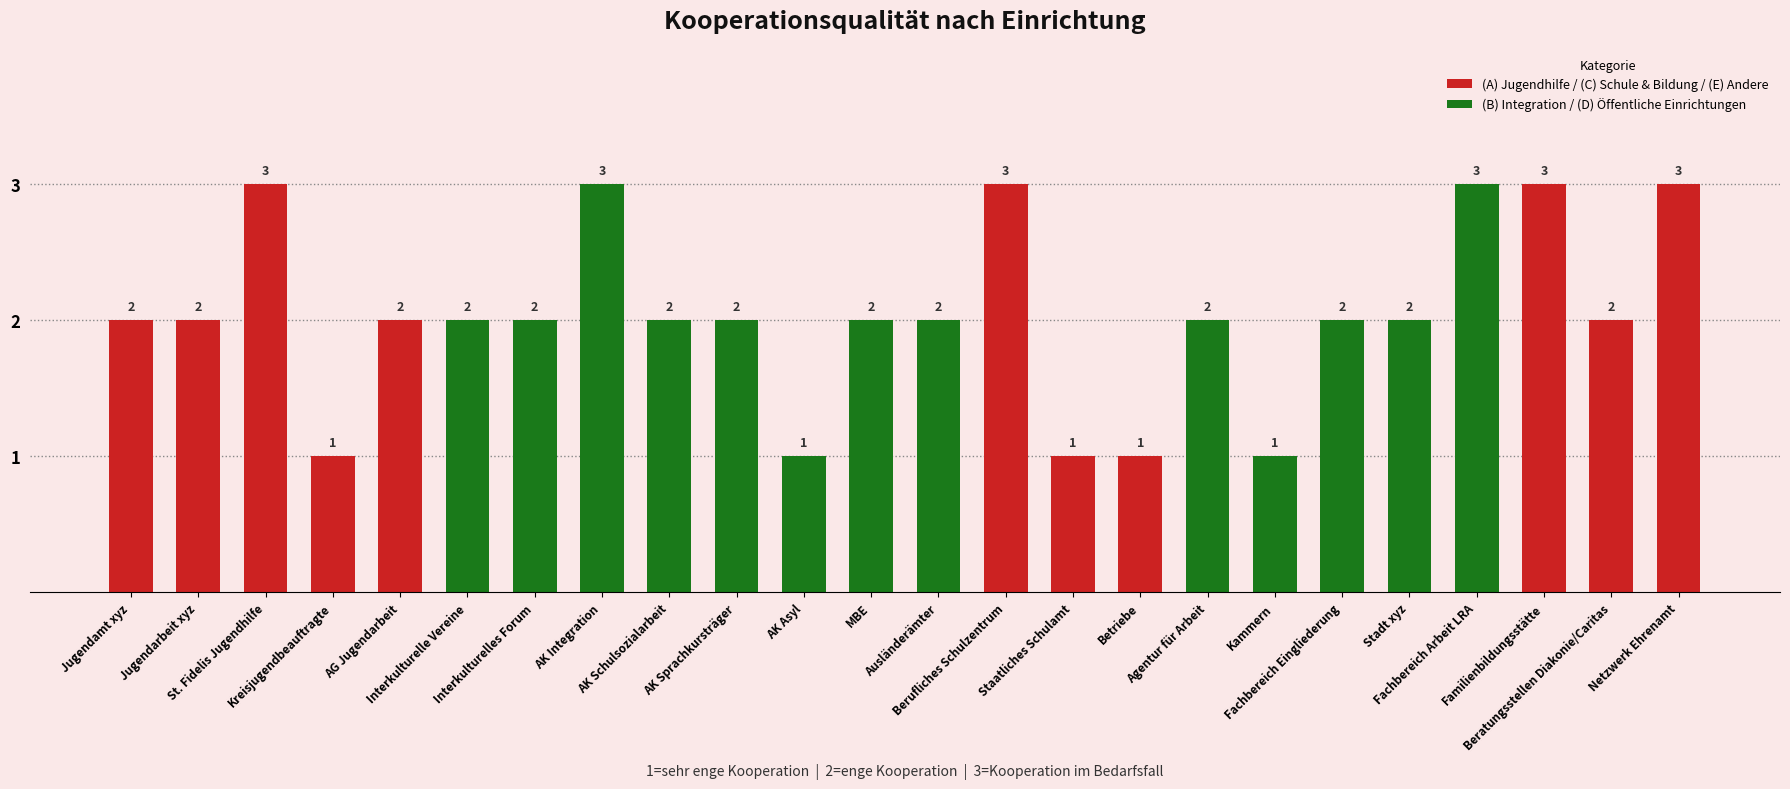

What is the change in value from Ausländerämter to Betriebe?

-1